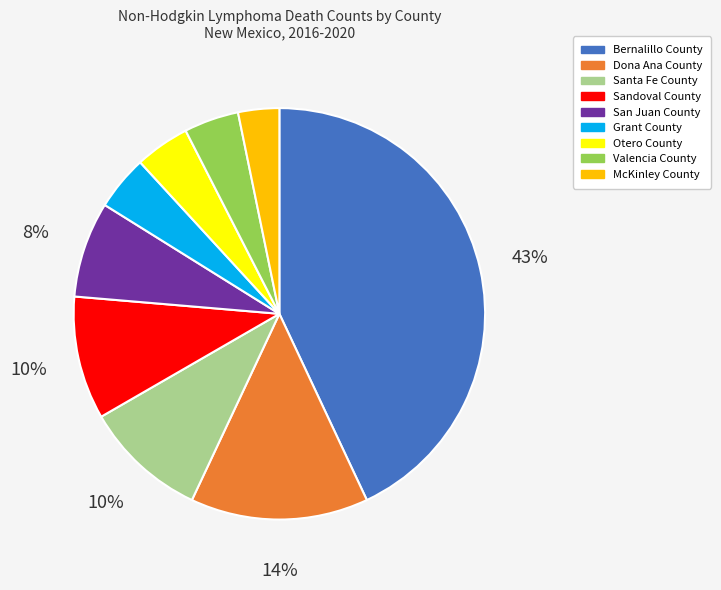

Combined, do Grant County and McKinley County account for over 50%?

No